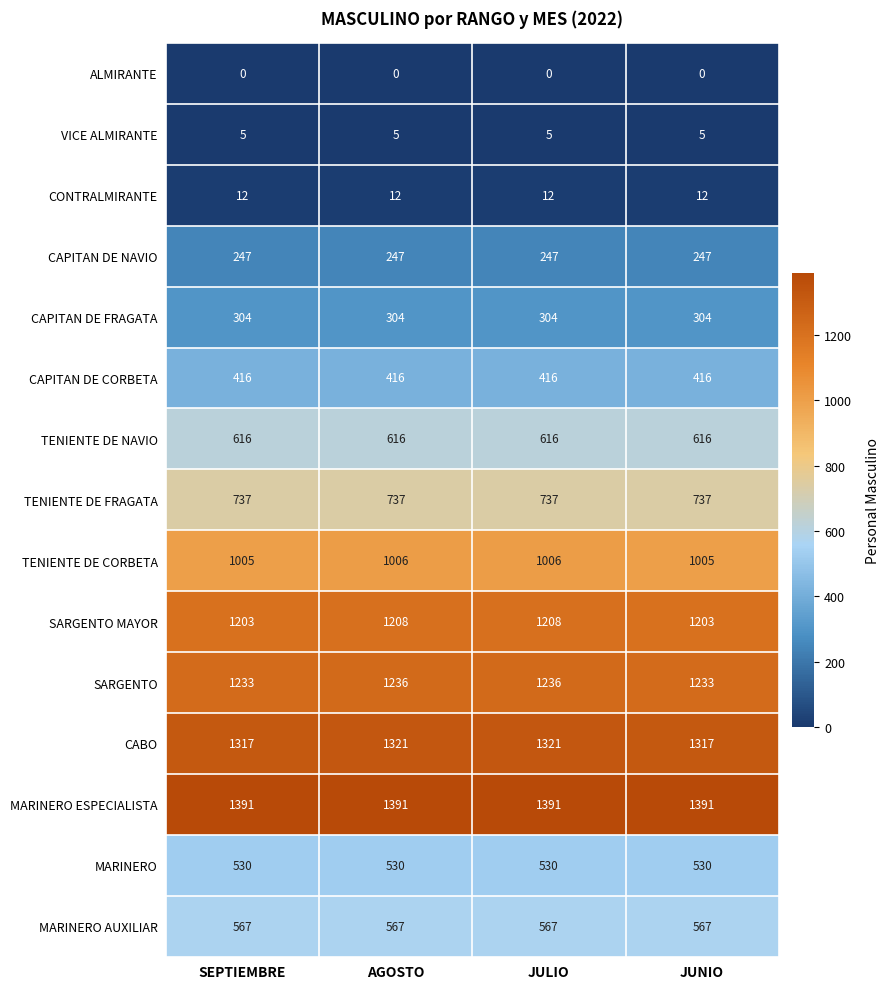

What is the total value across all series at SEPTIEMBRE?

9583